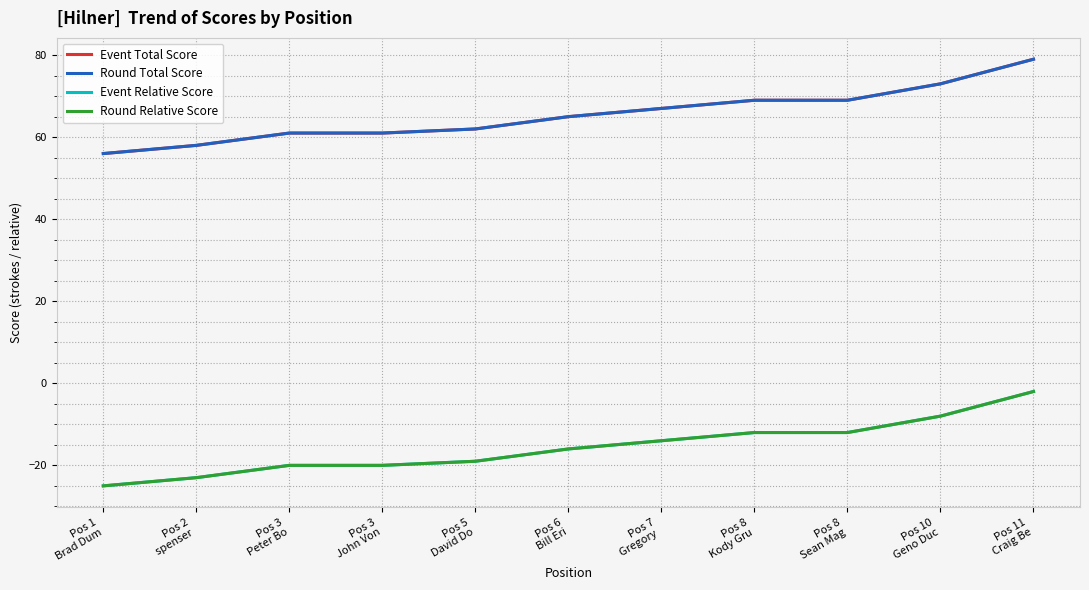

How many lines are shown in the chart?

4